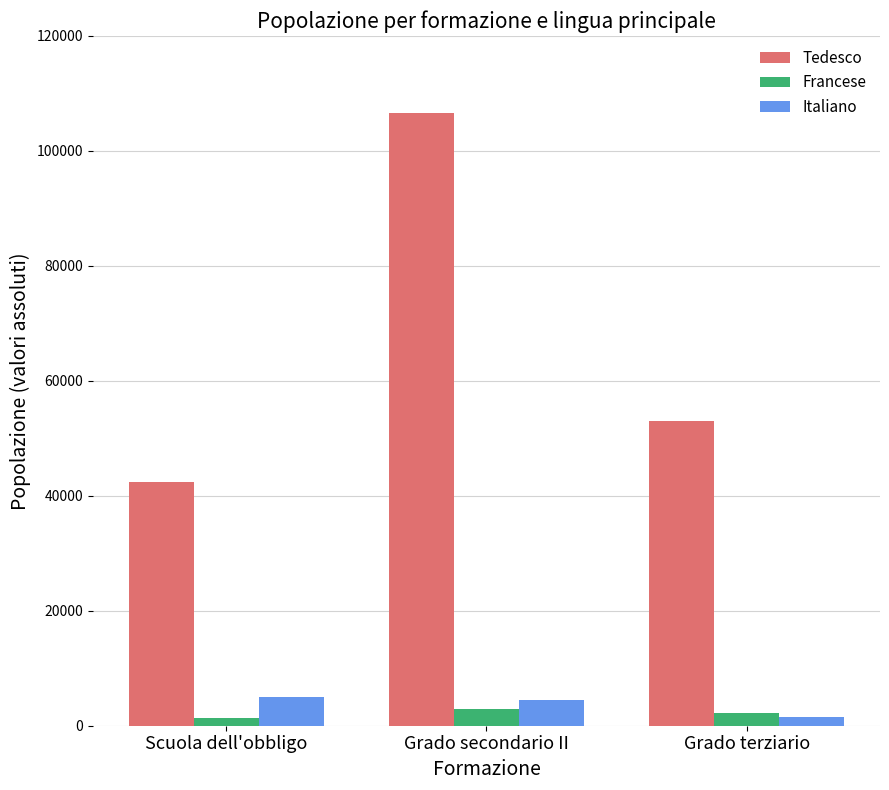

What are all the series names shown in the legend?

Tedesco, Francese, Italiano